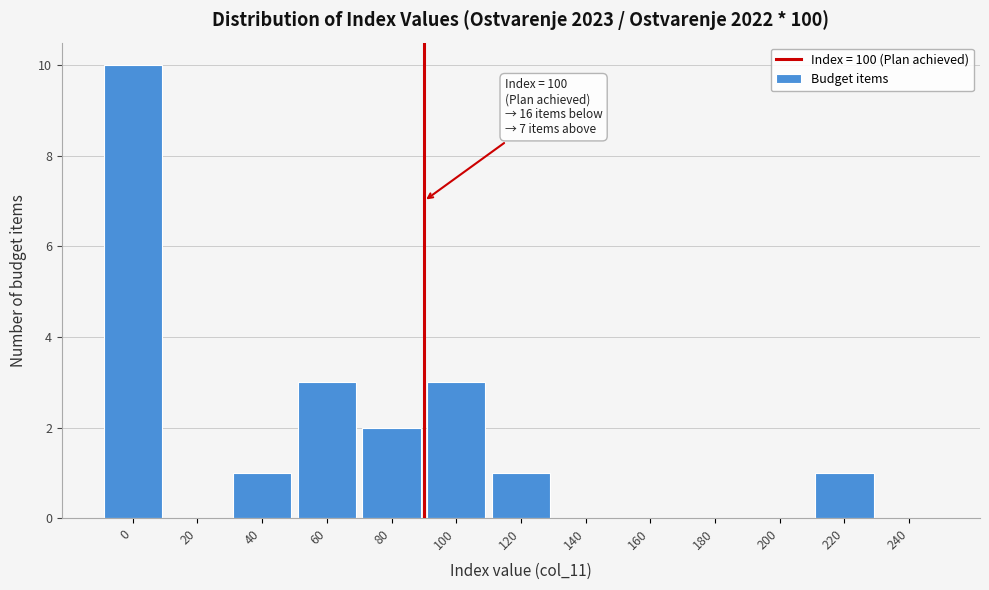

Reading right to left, extract all data points from this chart.

240=0	220=1	200=0	180=0	160=0	140=0	120=1	100=3	80=2	60=3	40=1	20=0	0=10